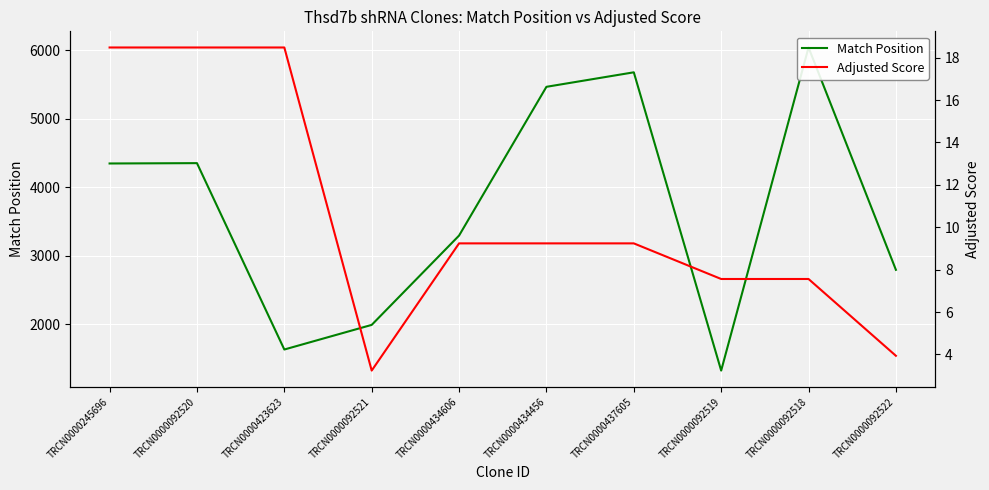

Read the Match Position value at TRCN0000092522.

2793.0